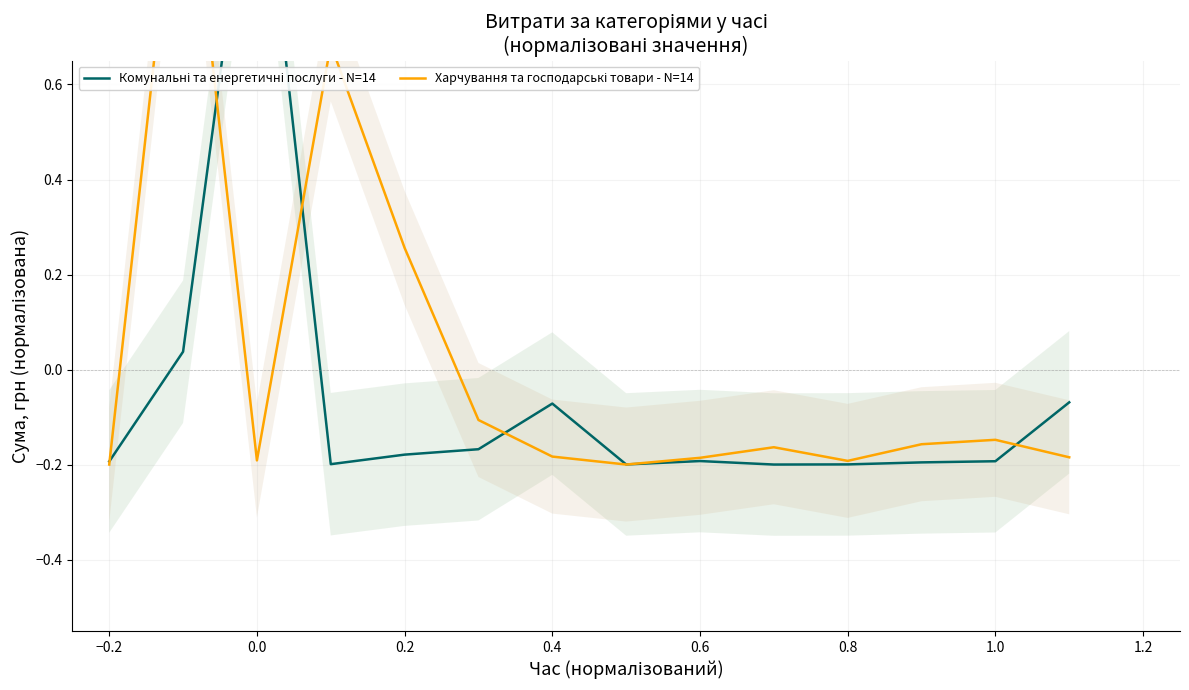

Which series has the largest range (max minus min)?

Комунальні та енергетичні послуги - N=14